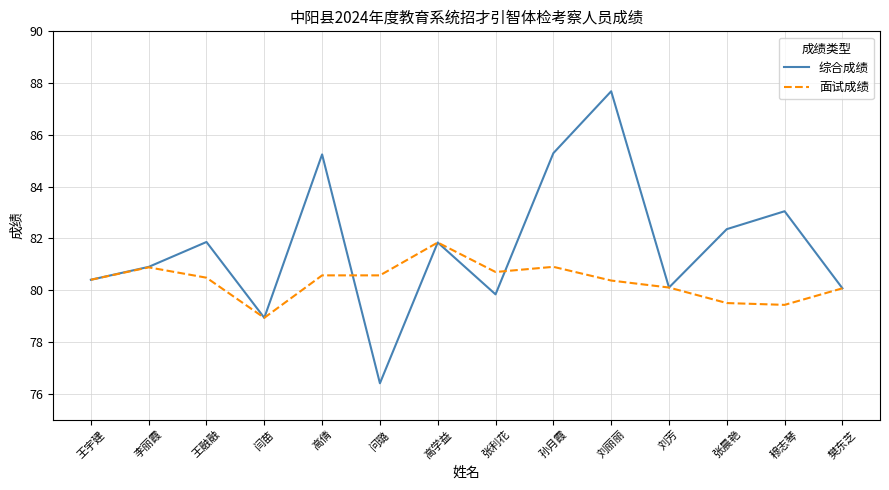

What is the spread (max minus min) of values at 孙月霞?

4.4